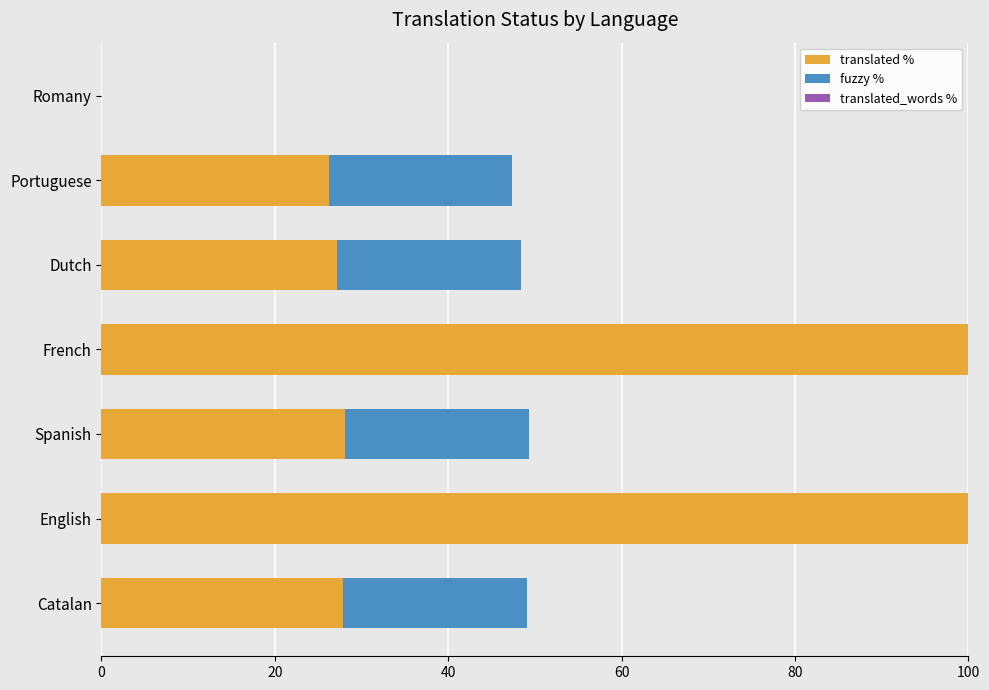

What is the total value across all series at English?

100.0